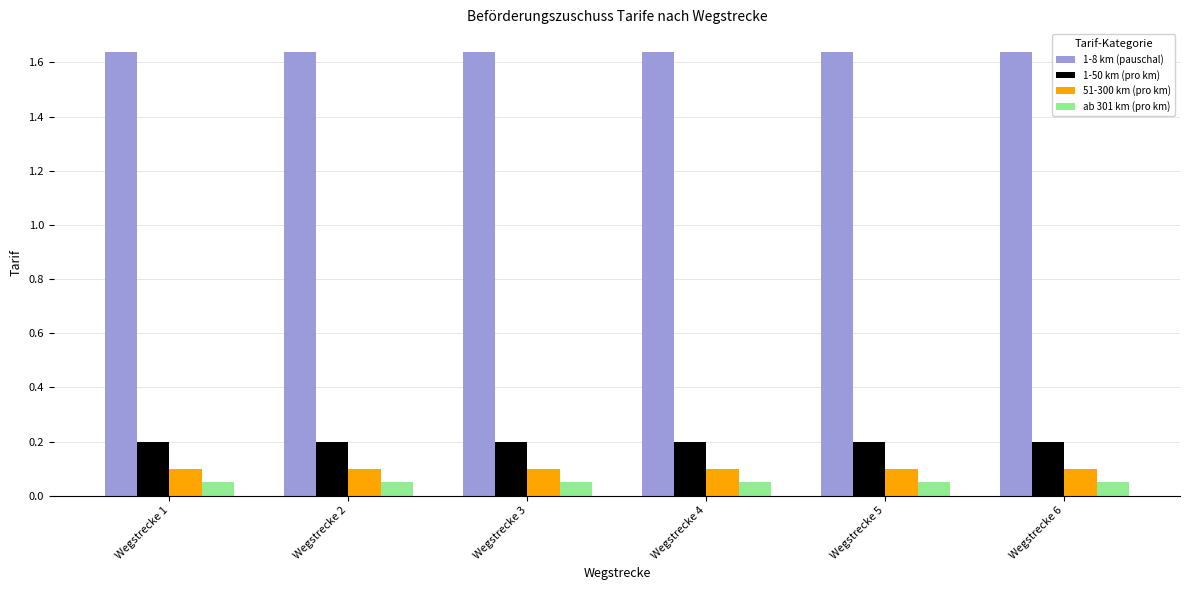

What are all the series names shown in the legend?

1-8 km (pauschal), 1-50 km (pro km), 51-300 km (pro km), ab 301 km (pro km)